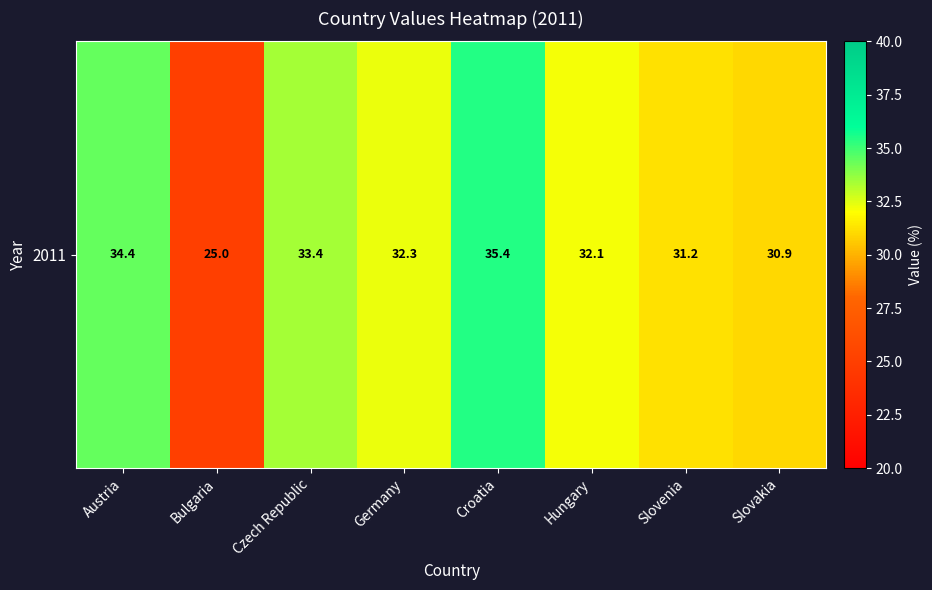

Reading left to right, what are all the values shown in this chart?

Austria=34.4	Bulgaria=25.0	Czech Republic=33.4	Germany=32.3	Croatia=35.4	Hungary=32.1	Slovenia=31.2	Slovakia=30.9